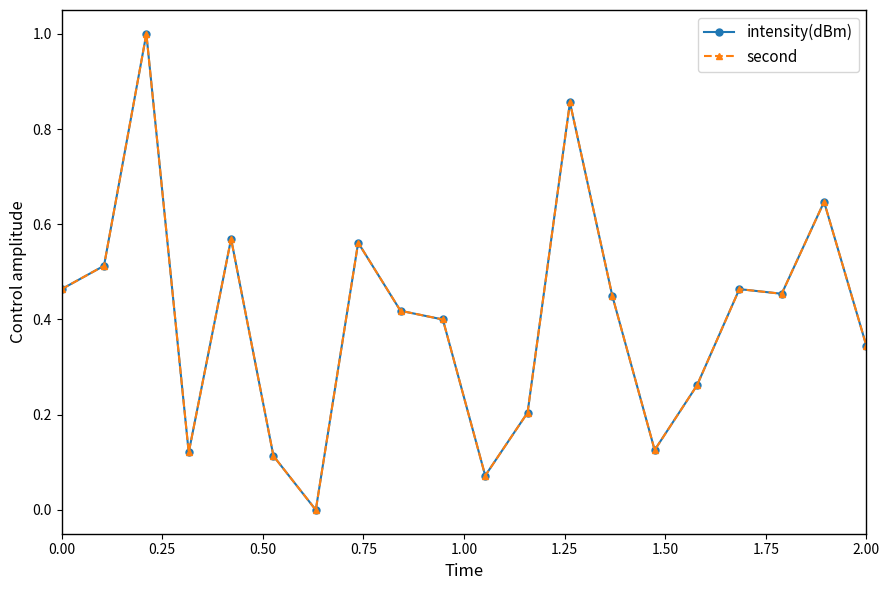

True or false: second and intensity(dBm) cross at least once.

False